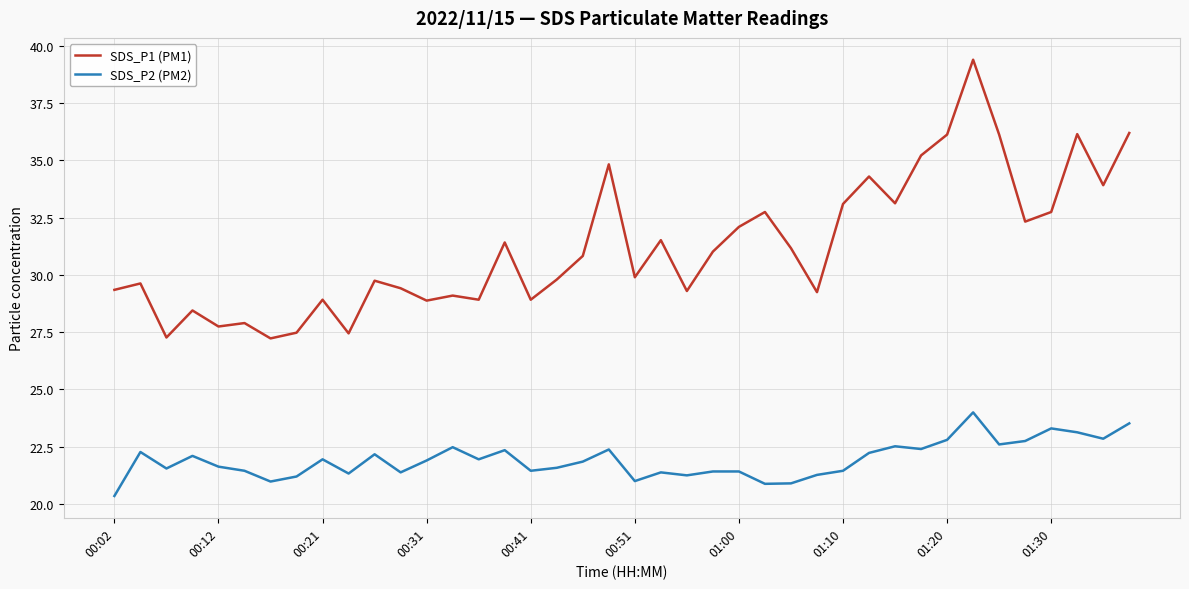

What are all the series names shown in the legend?

SDS_P1 (PM1), SDS_P2 (PM2)